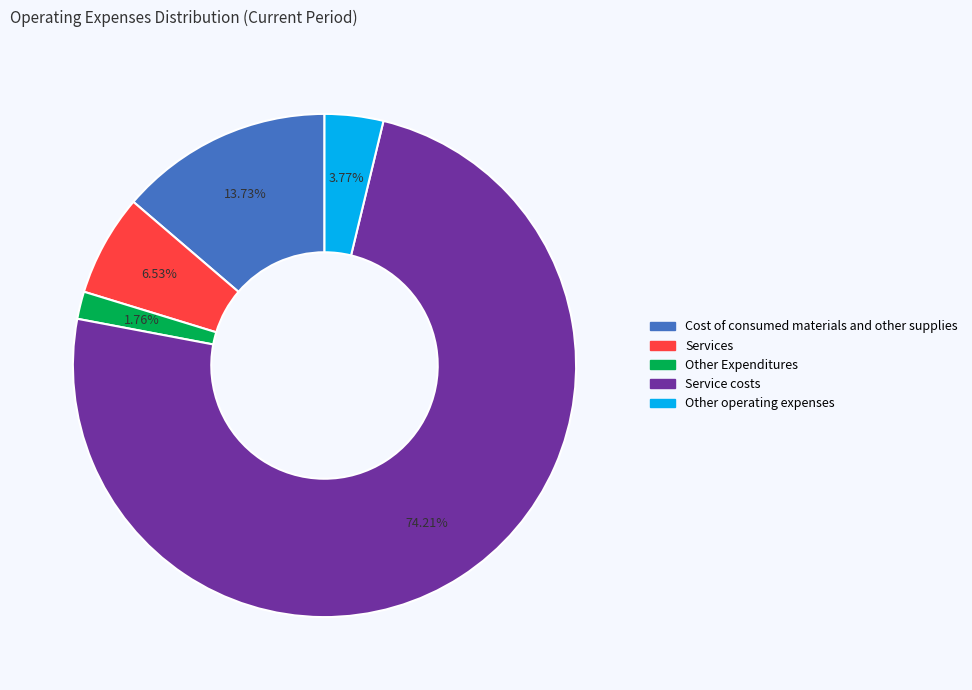

How many segments does this pie chart have?

5